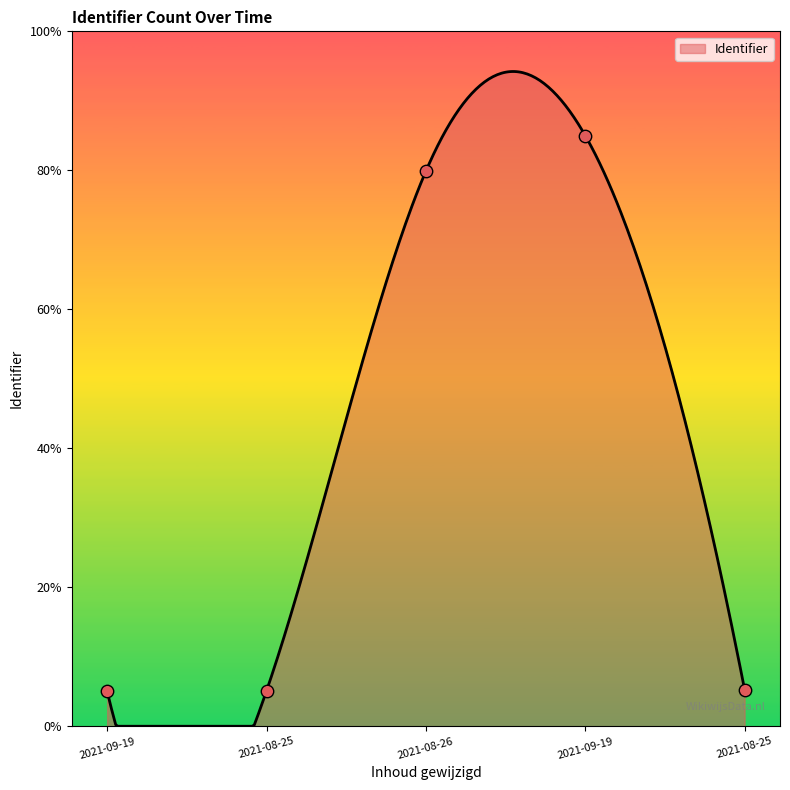

What is the change in value from 2021-08-25 to 2021-08-25?

+0.2